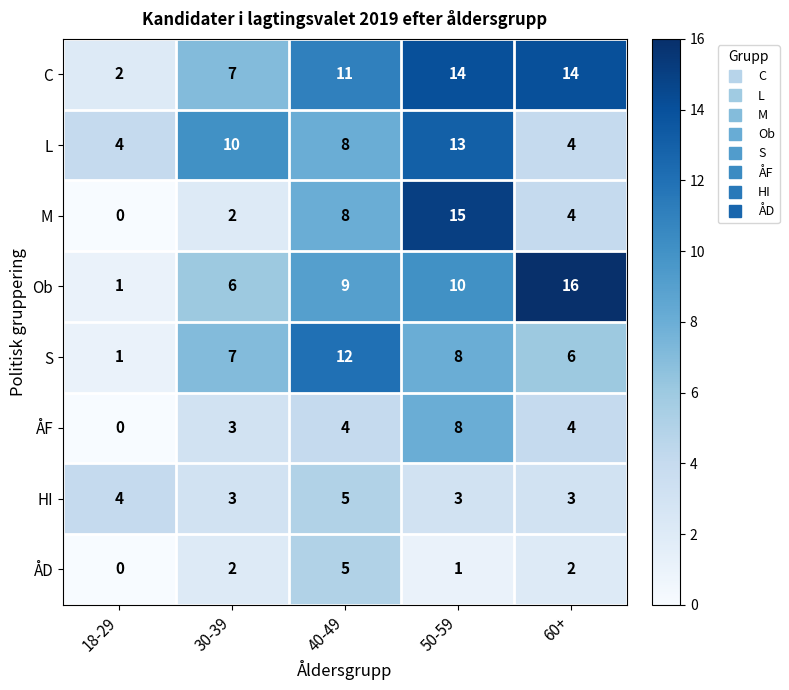

At which label is C closest to 8?

30-39